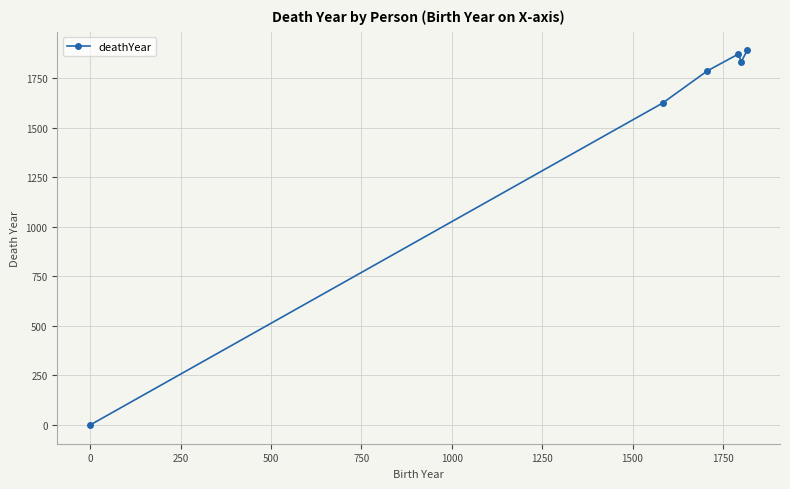

True or false: there are more than 1 points higher than both neighbors.

False